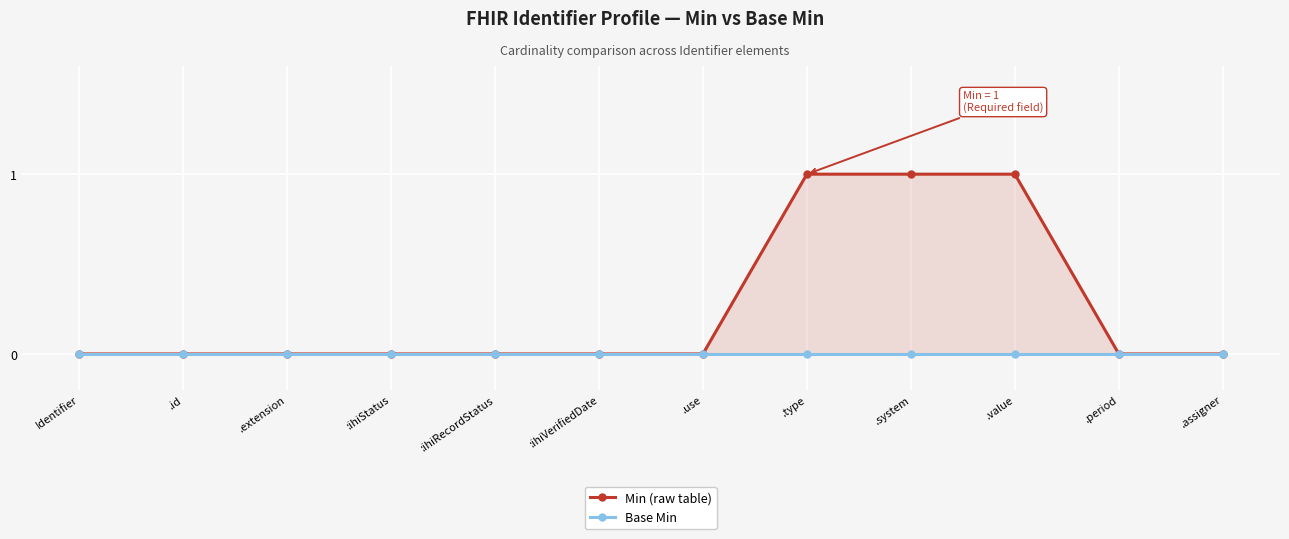

Rank the series by their average value, from highest to lowest.

Min (raw table), Base Min